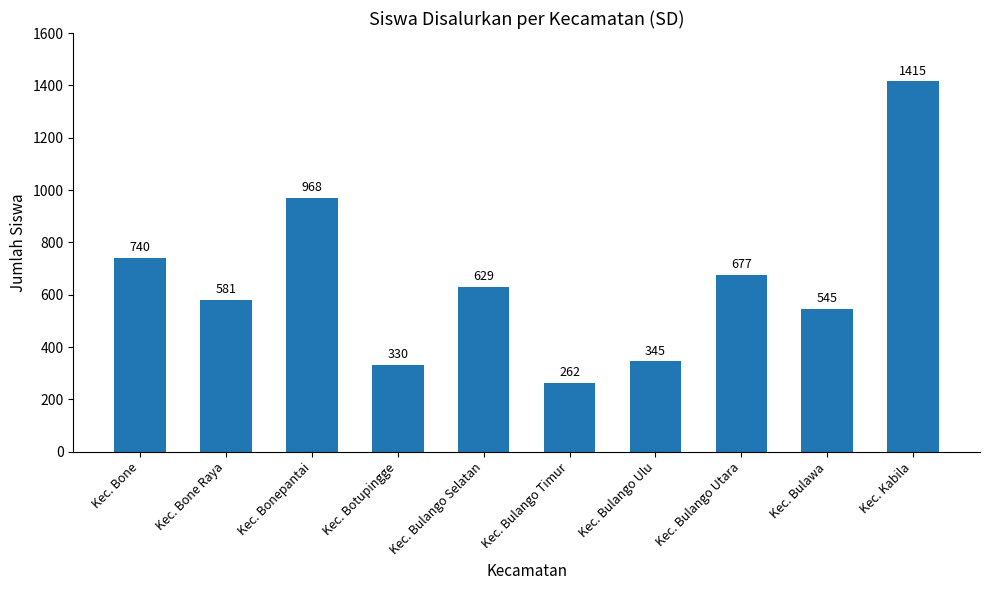

At which category does the chart reach its peak across all series?

Kec. Kabila